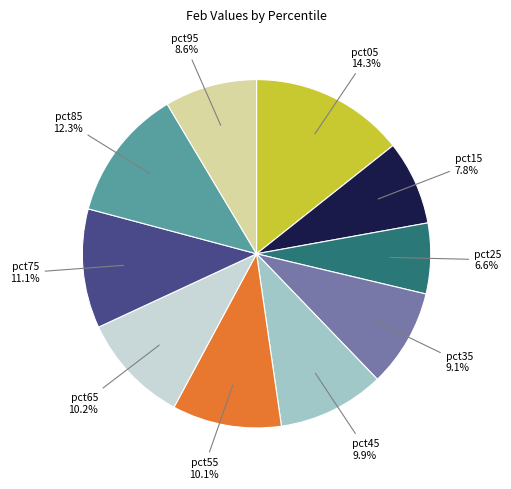

Which has a higher value, pct15 7.8% or pct45 9.9%?

pct45 9.9%